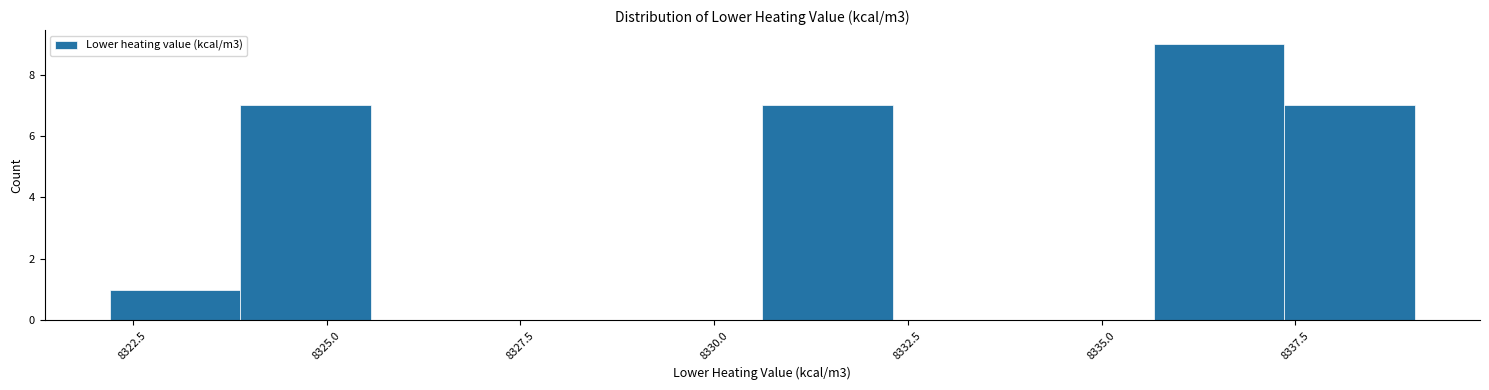

Read against the x-axis, roughly where is the centre of the tallest bar?

8336.5